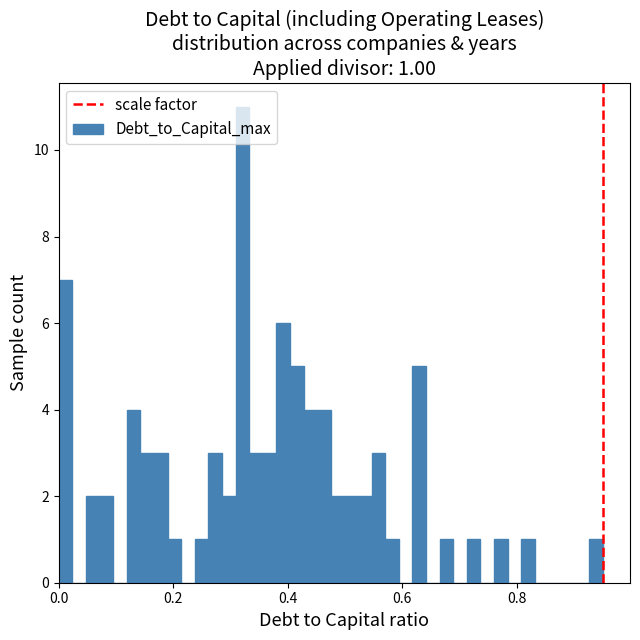

Read against the x-axis, roughly where is the centre of the tallest bar?

0.32